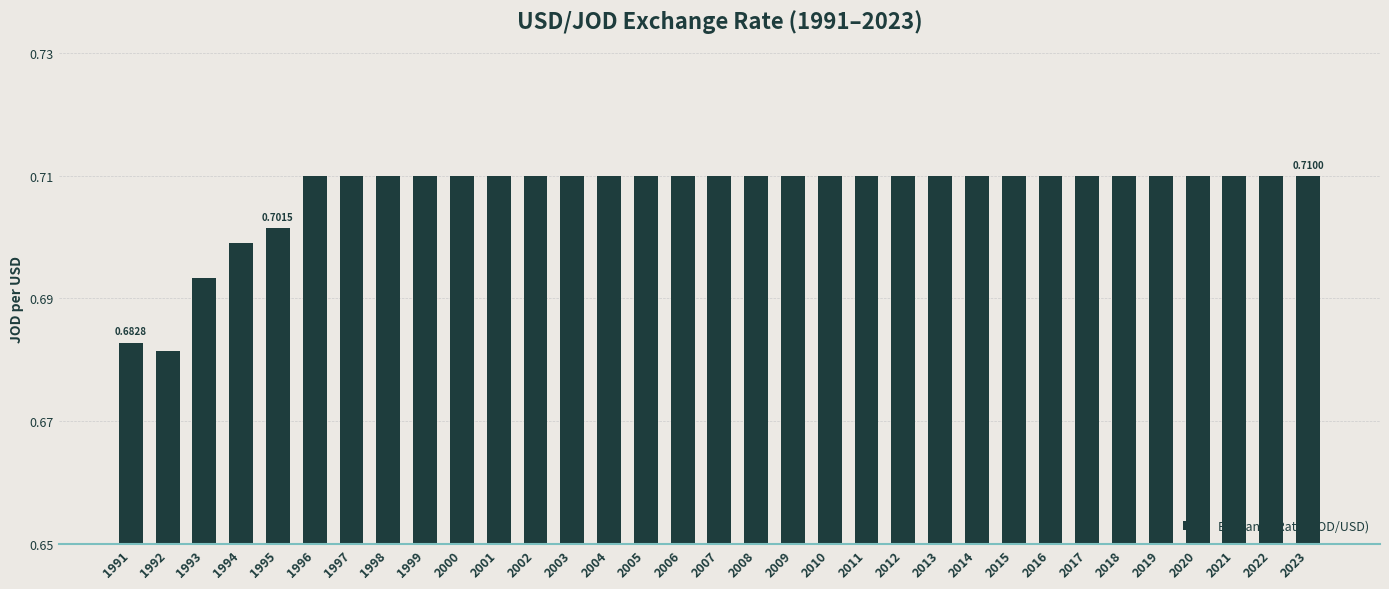

How many values are between 0 and 1?

33